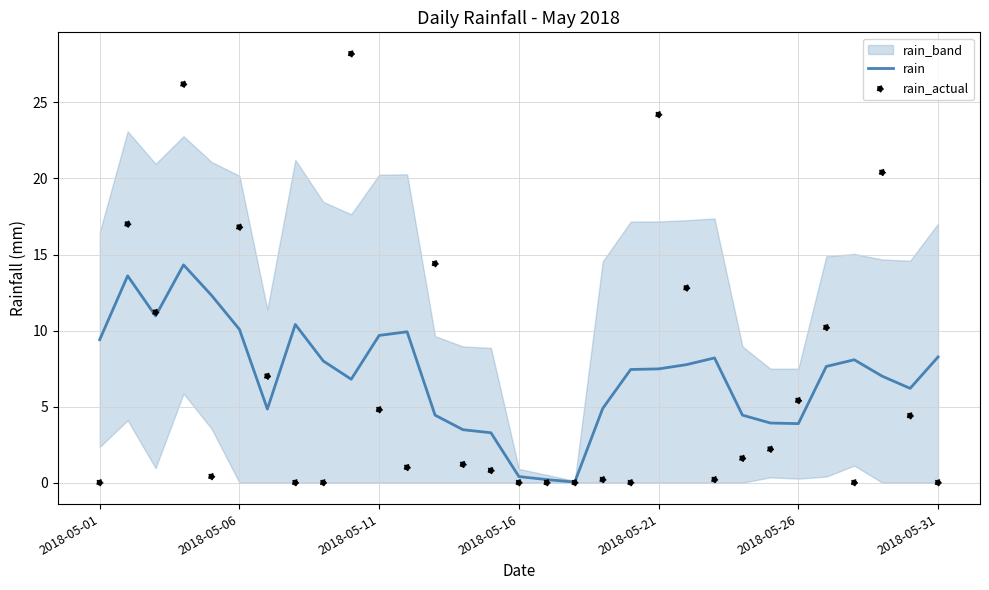

What is the highest value of the rain series?

14.3